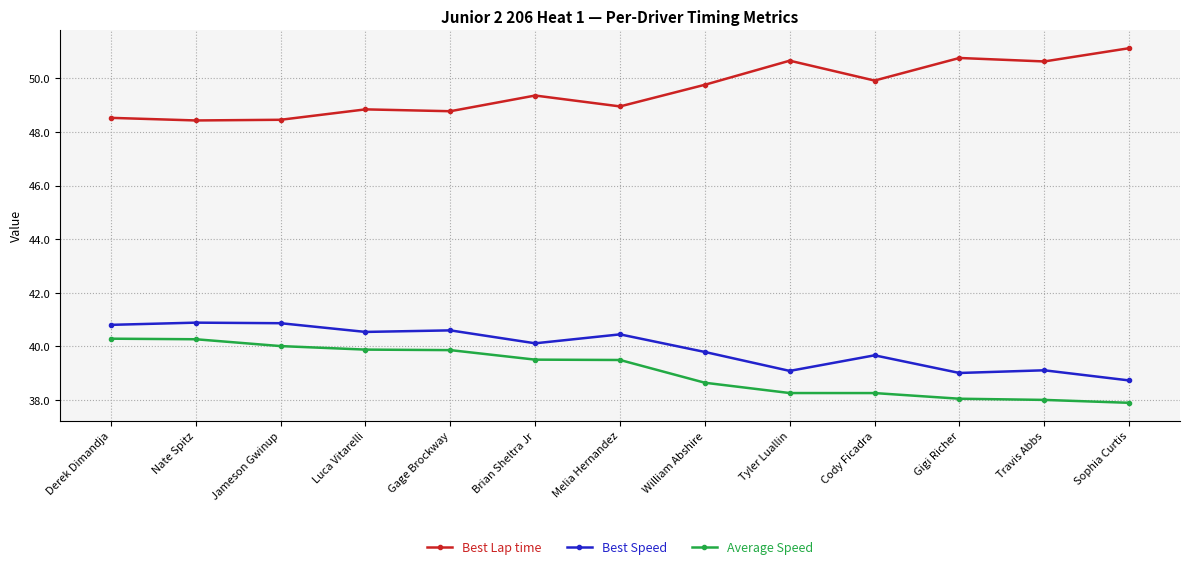

What is the highest value of the Best Speed series?

40.9